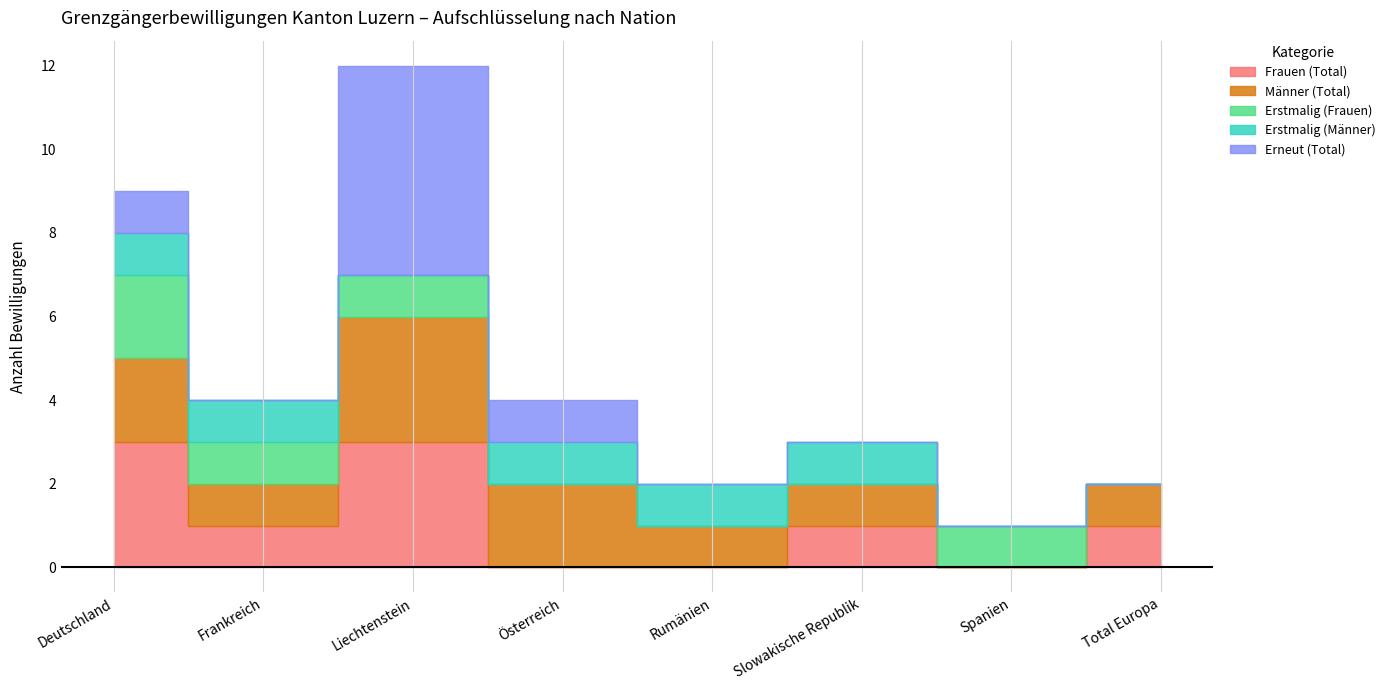

The value of Erstmalig (Männer) at Rumänien is 1. True or false?

True